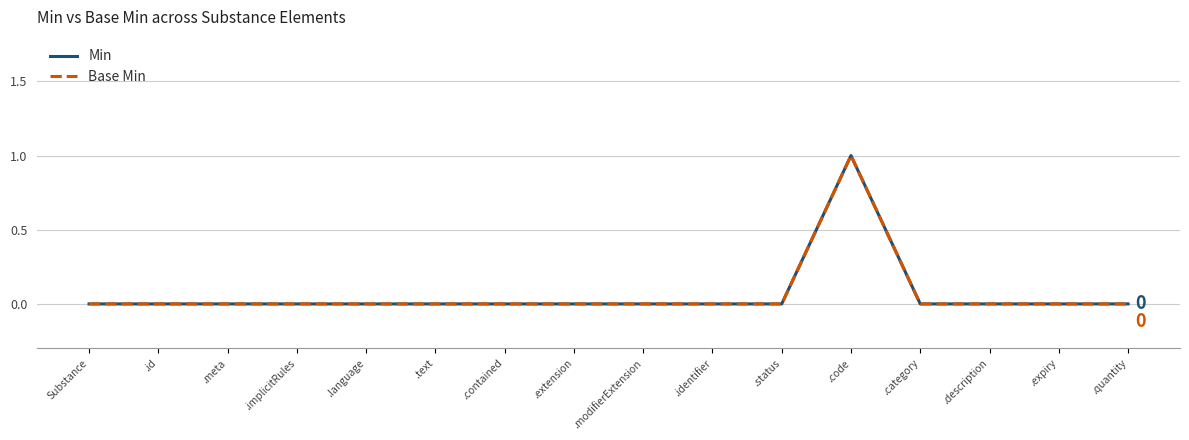

How many lines are shown in the chart?

2